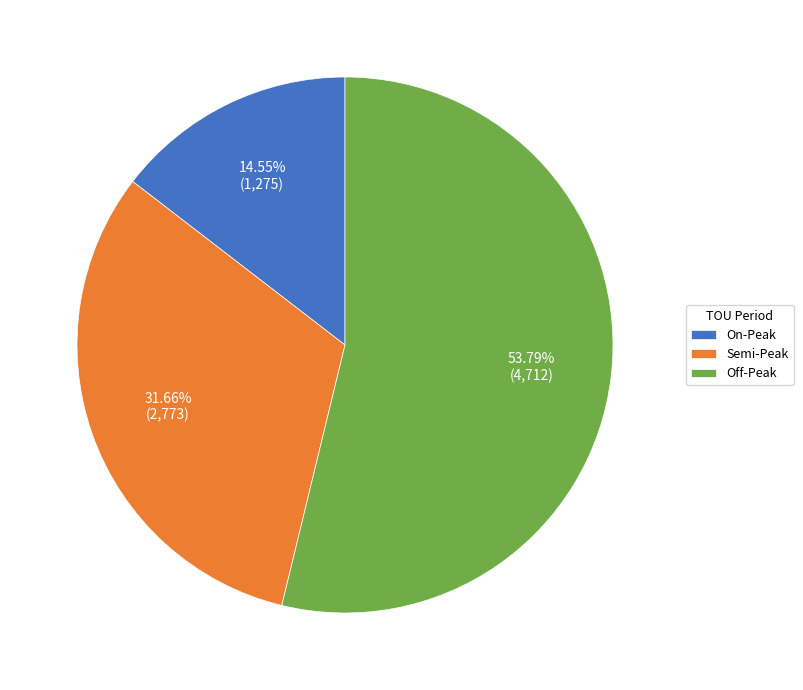

Does any single category account for the majority?

Yes